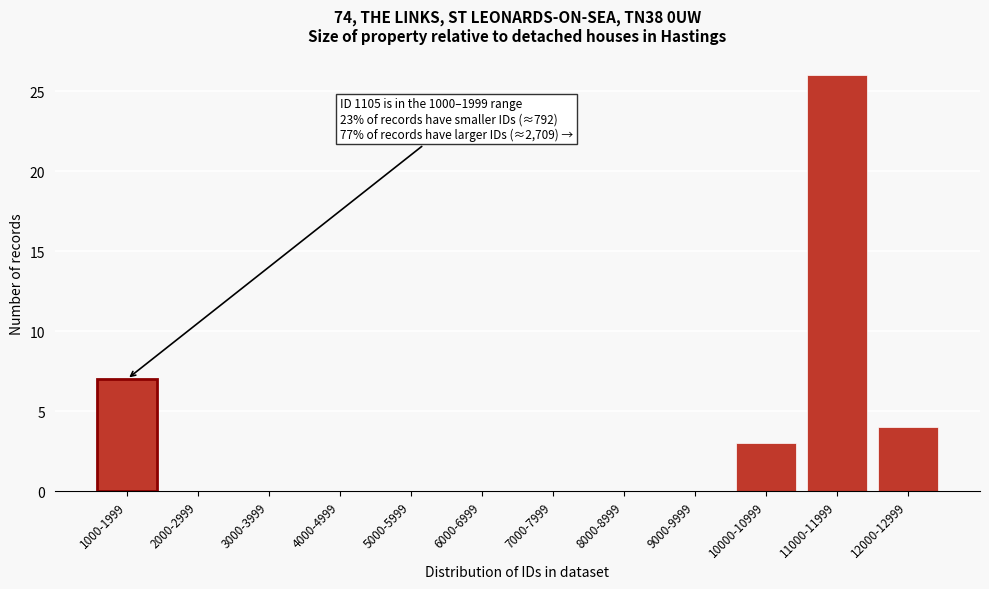

What is the change in value from 3000-3999 to 11000-11999?

+26